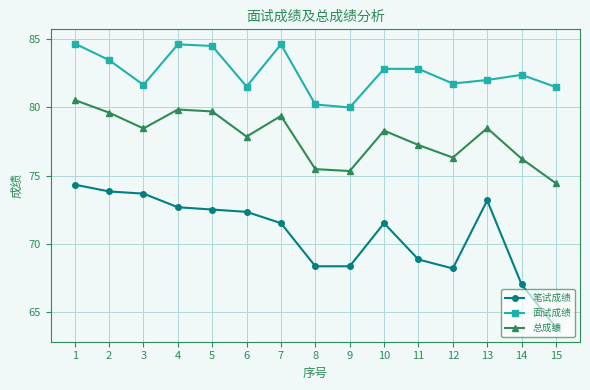

Which series changed the most between 5 and 12?

笔试成绩